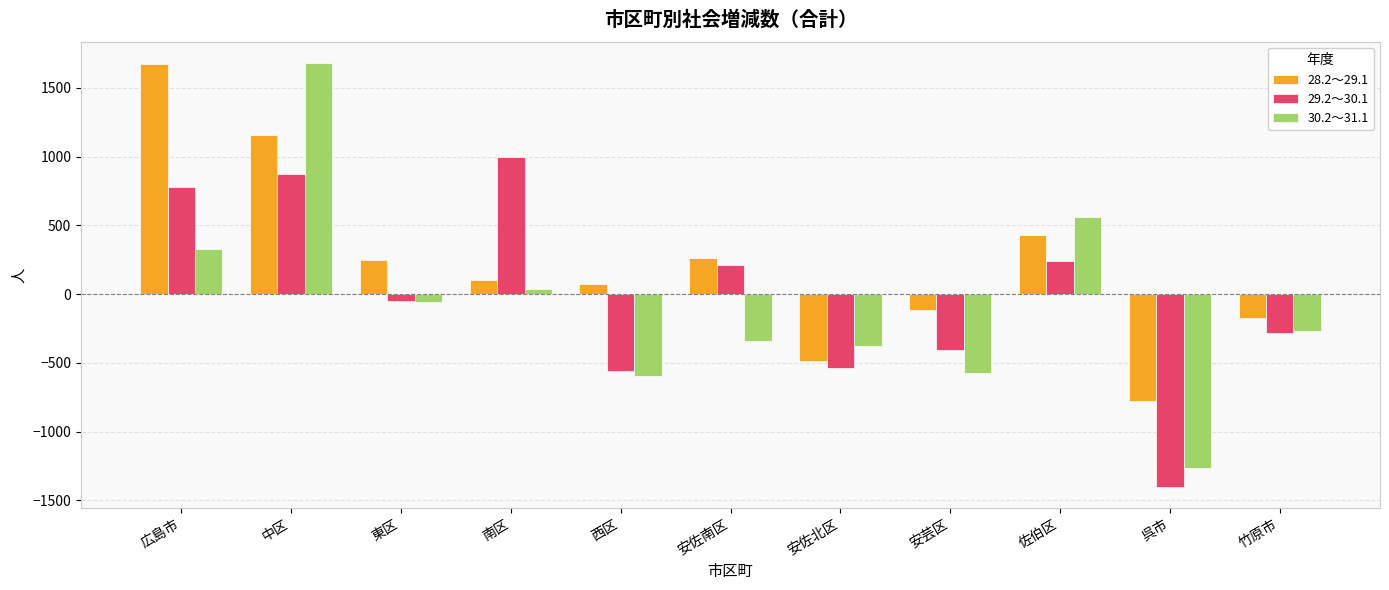

How many bars are there in total?

33